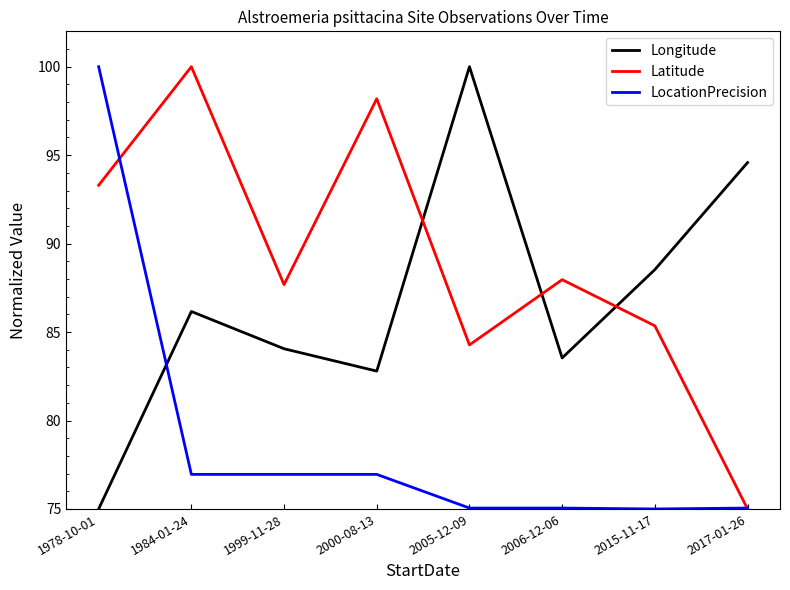

List the series in order of their overall mean, lowest first.

LocationPrecision, Longitude, Latitude